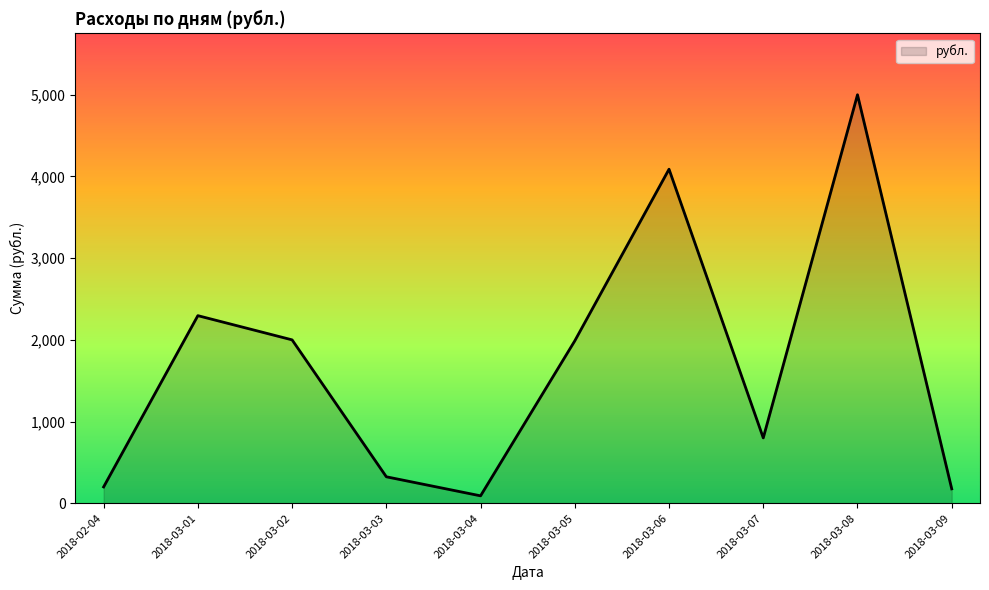

What is the difference between the values at 2018-03-05 and 2018-03-01?

308.3